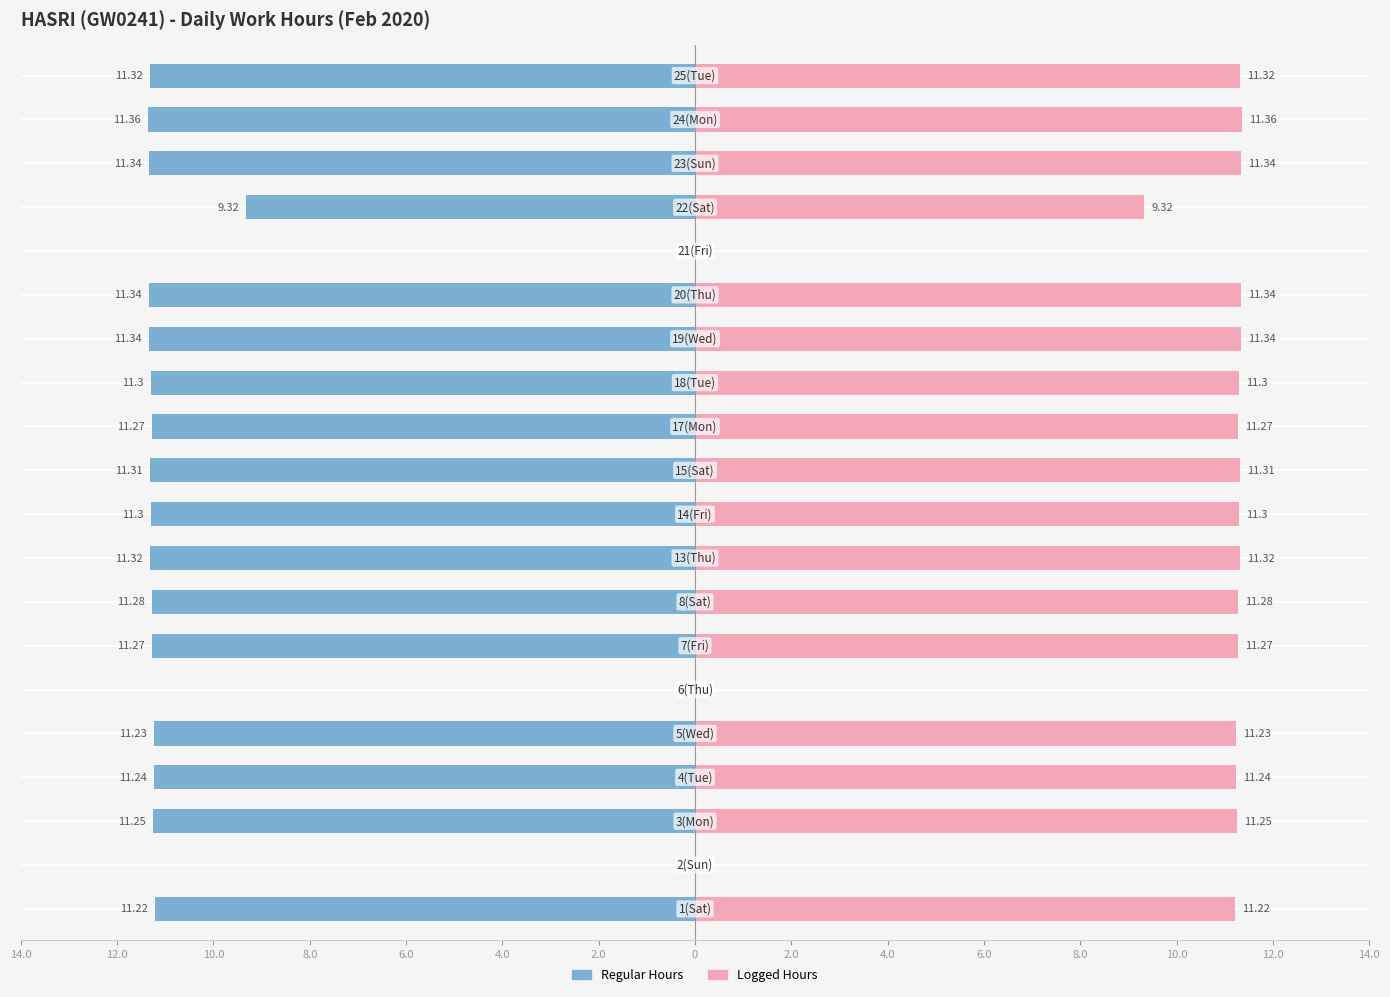

How many negative values does the Regular Hours series have?

17